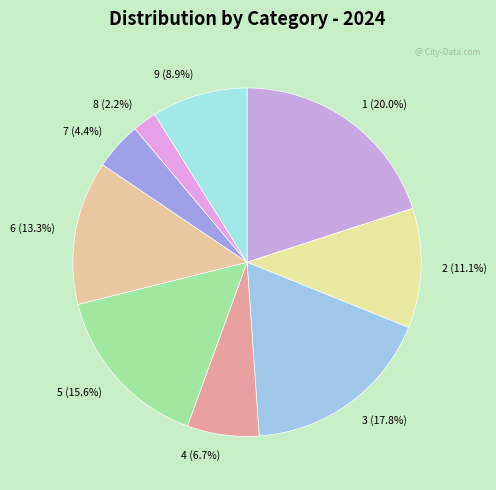

Between 7 and 6, which is larger?

6